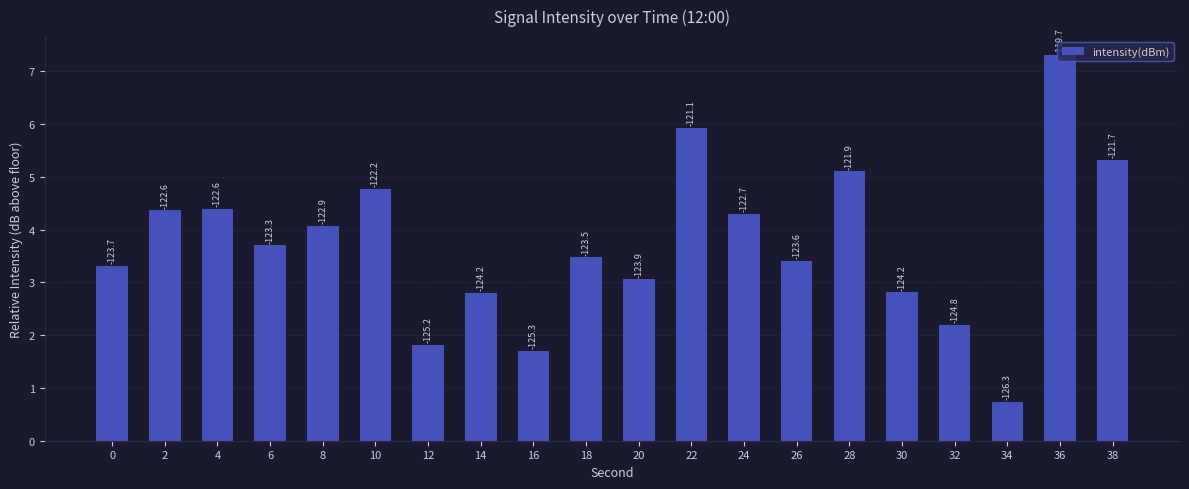

How many bars are there in total?

20